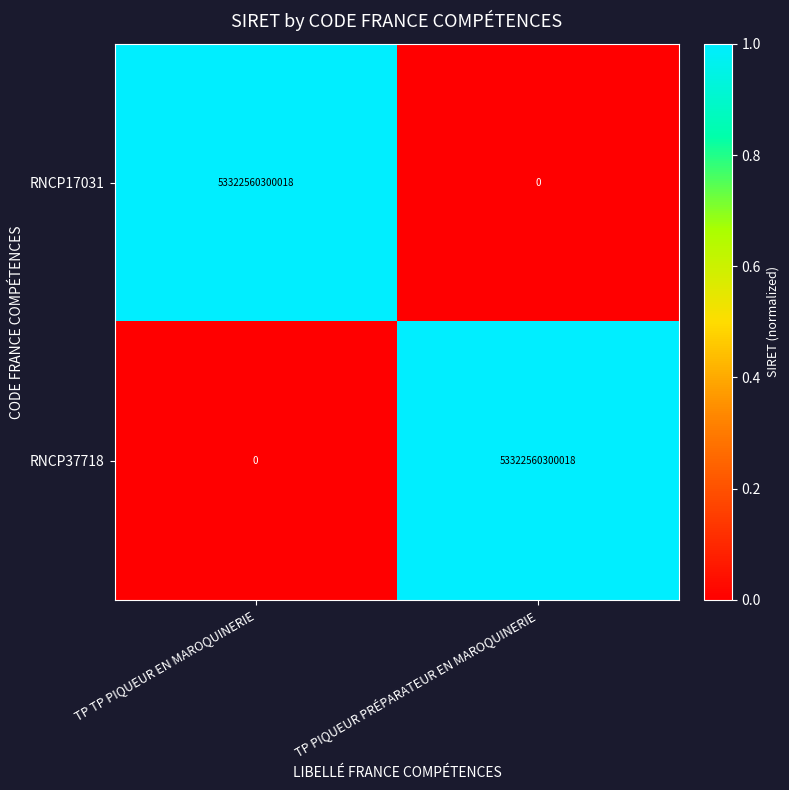

What is the spread (max minus min) of values at TP TP PIQUEUR EN MAROQUINERIE?

53322560300018